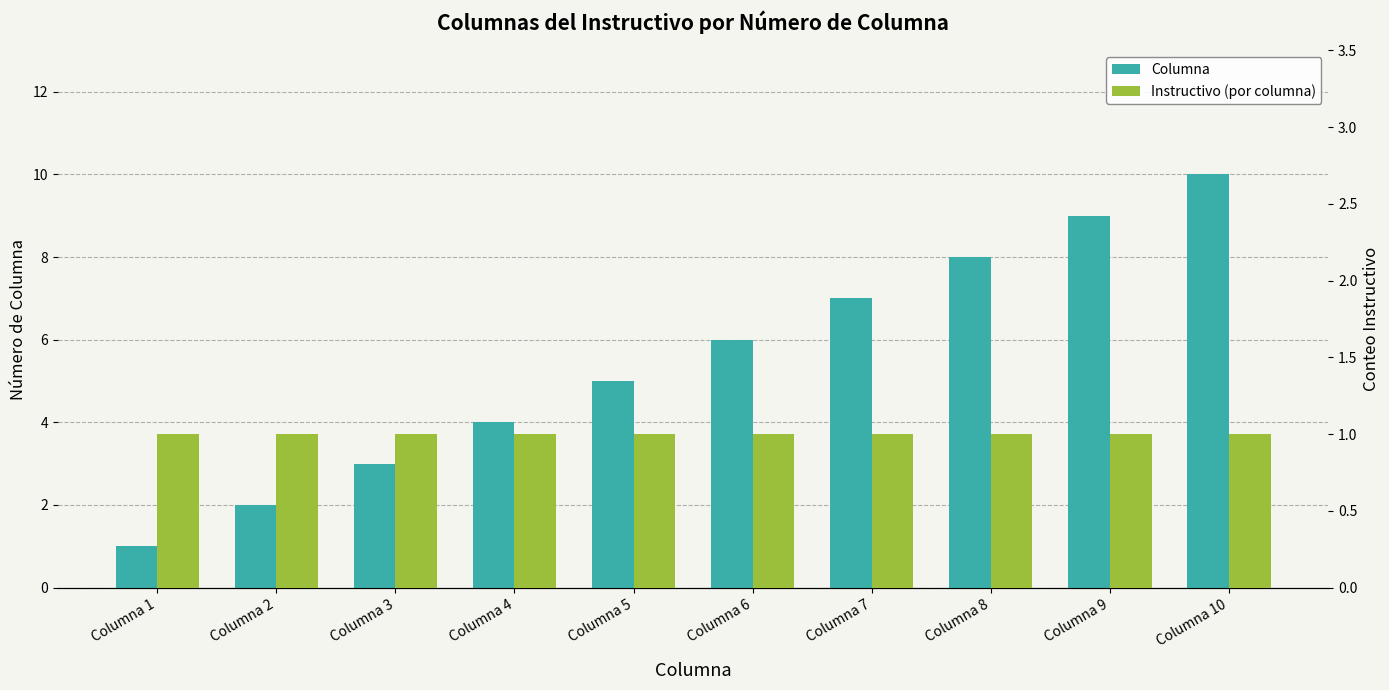

What is the sum of all Instructivo (por columna) values?

10